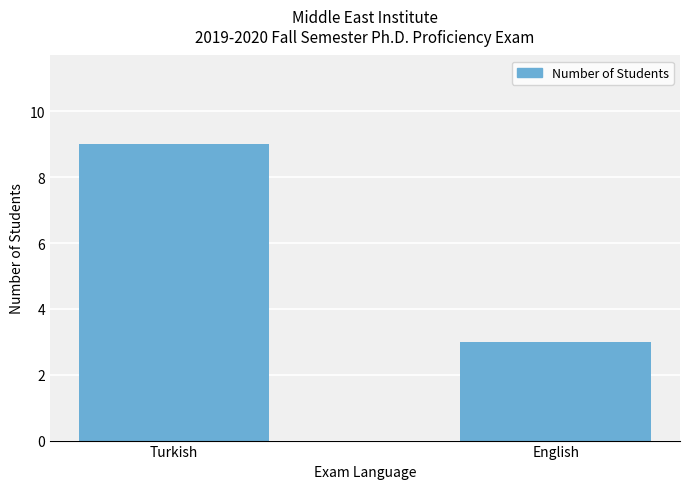

What is the difference between the maximum and minimum values?

6